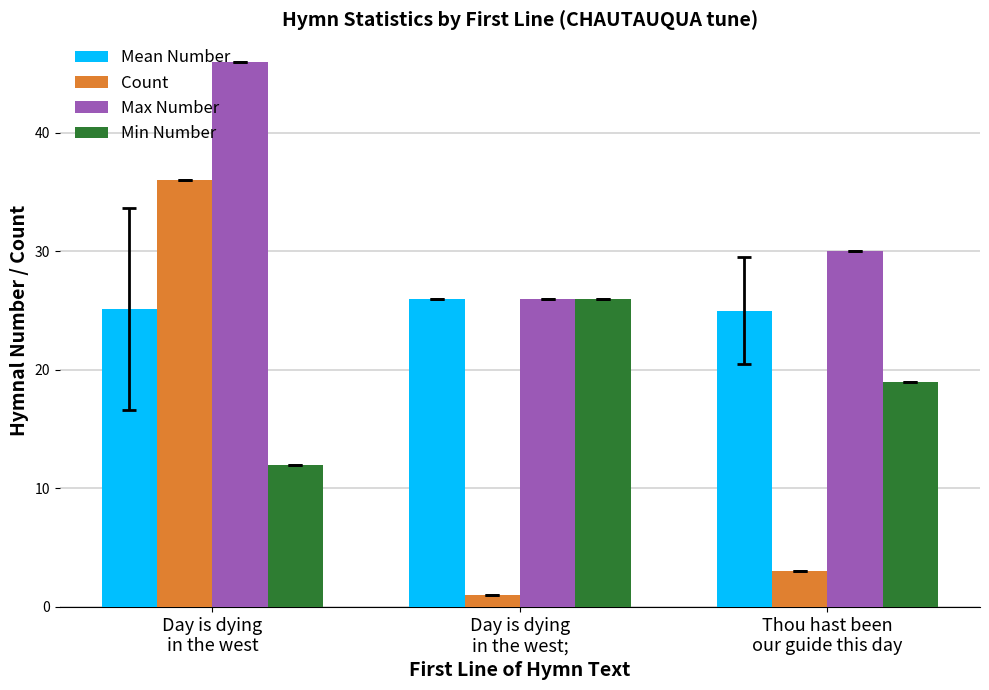

What is the minimum value for Mean Number?

25.0